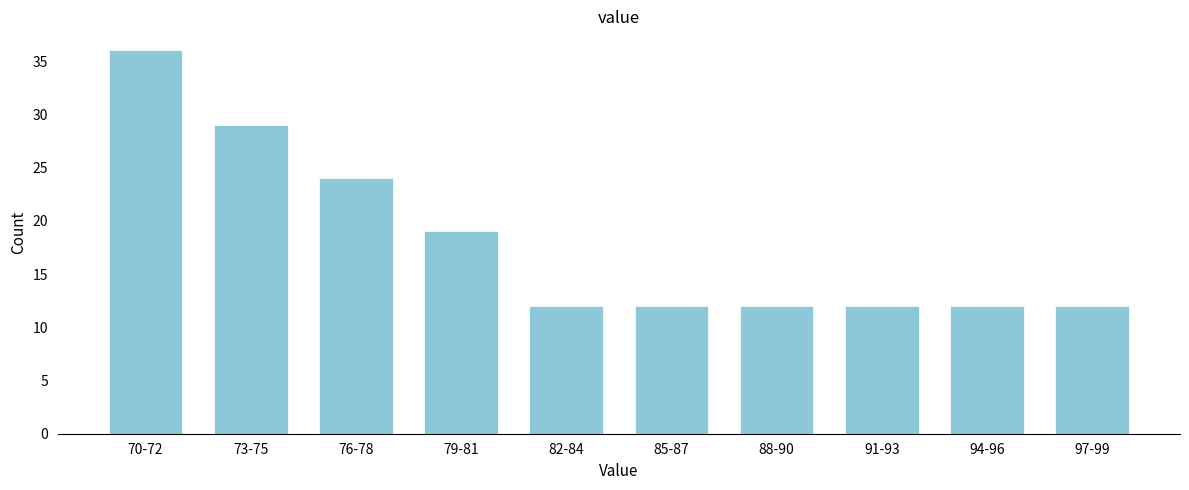

Reading left to right, transcribe all the data shown in this chart.

36	29	24	19	12	12	12	12	12	12